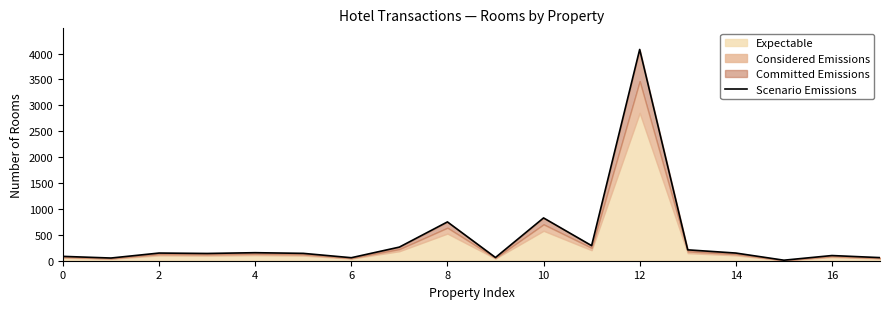

What is the difference between the maximum and minimum values?

4068